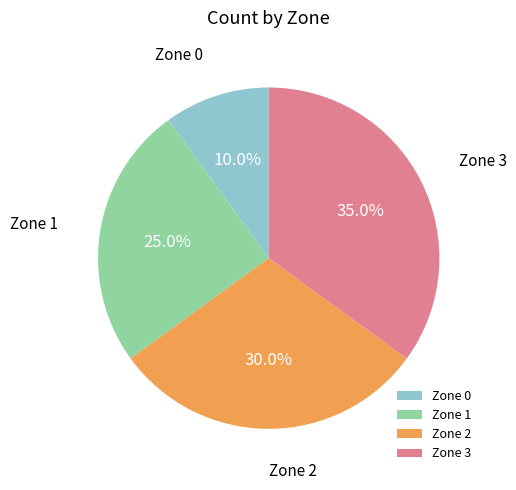

To the nearest percent, what percentage of the pie is Zone 1?

25%